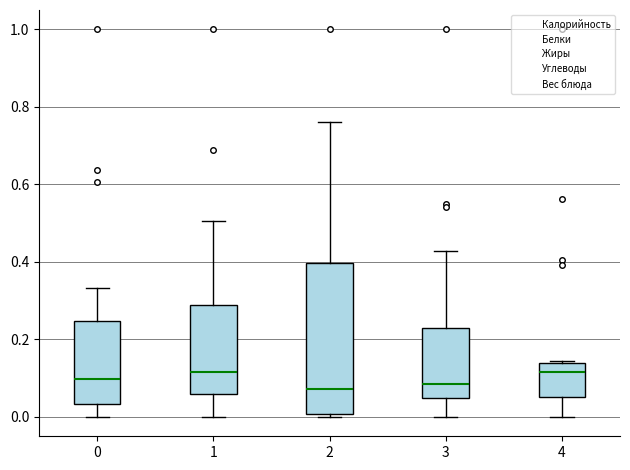

Where does the median line of the box at x = 3 sit on the y-axis? The values are not printed on the chart, so give them approximately, as read against the axis.

0.08